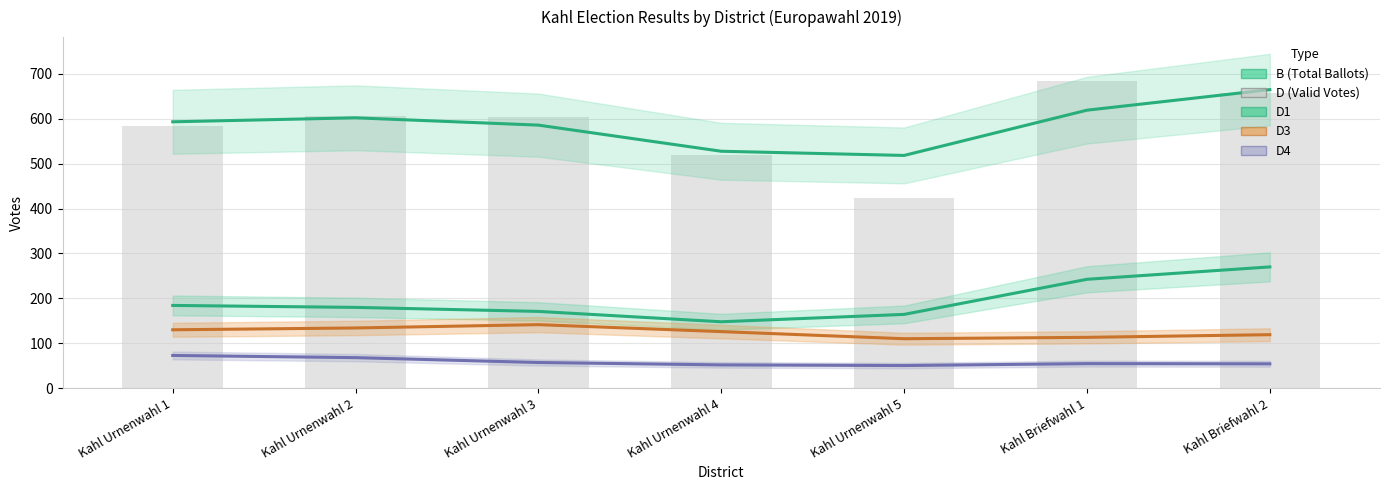

Reading left to right, extract all data points from this chart.

B: 593.2	602.1	585.8	527.6	518.3	619.1	664.9
D1: 184.2	179.8	170.8	147.7	164.2	242.4	269.9
D3: 129.9	133.9	141.3	125.8	110.0	113.0	119.0
D4: 72.7	67.8	57.0	51.7	50.2	54.5	54.1
D: 583.0	607.0	603.0	519.0	424.0	684.0	658.0